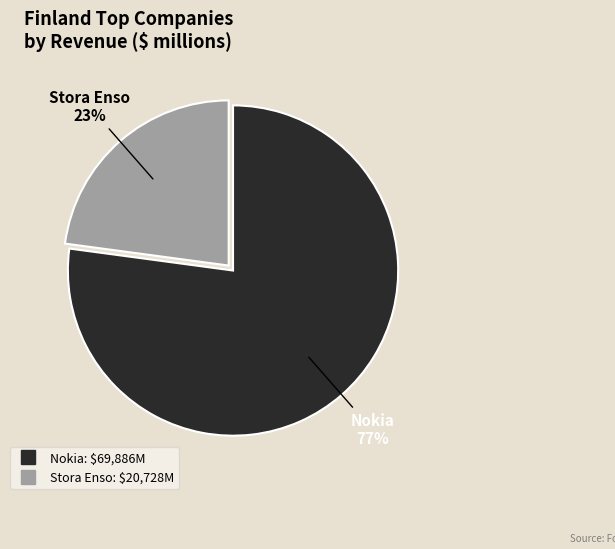

Is there any slice that represents more than half of the pie?

Yes